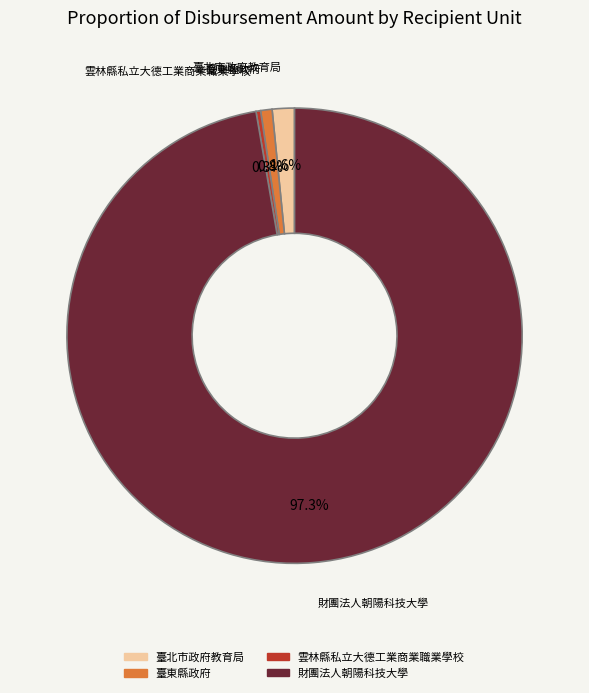

To the nearest percent, what percentage of the pie is 臺東縣政府?

1%